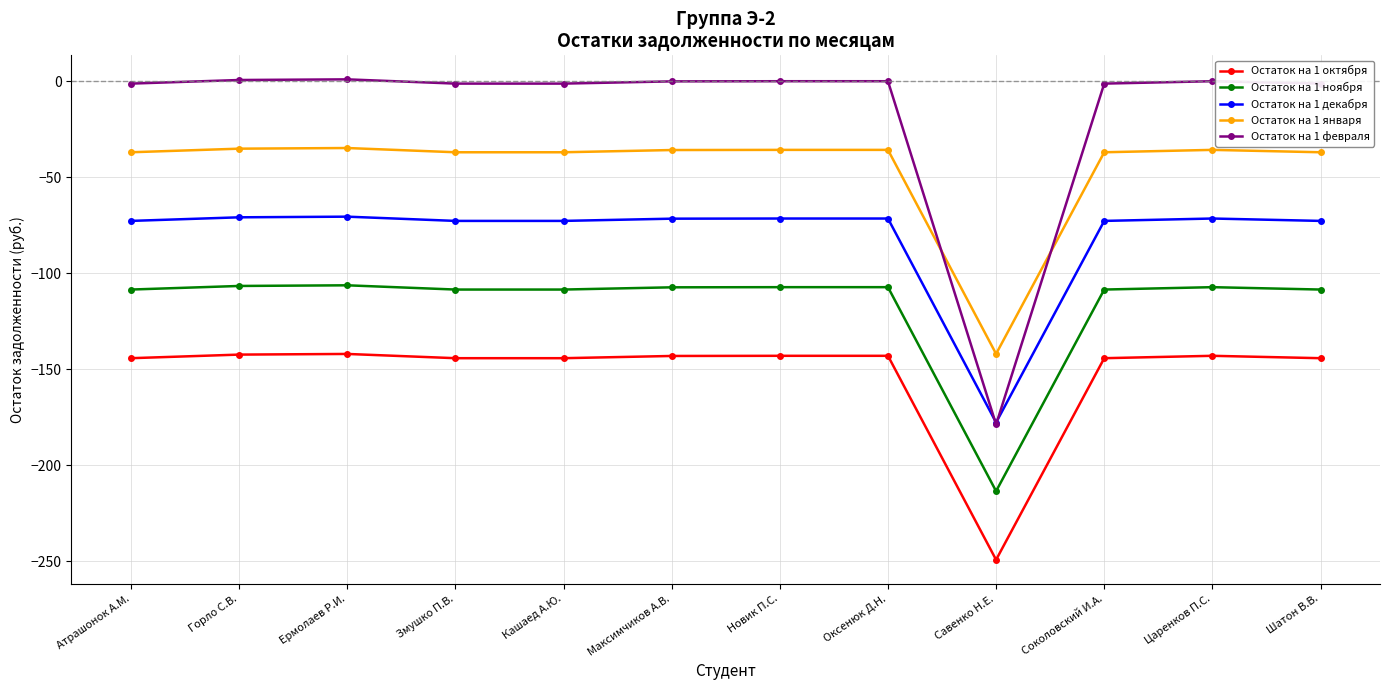

True or false: Остаток на 1 января and Остаток на 1 ноября cross at least once.

False